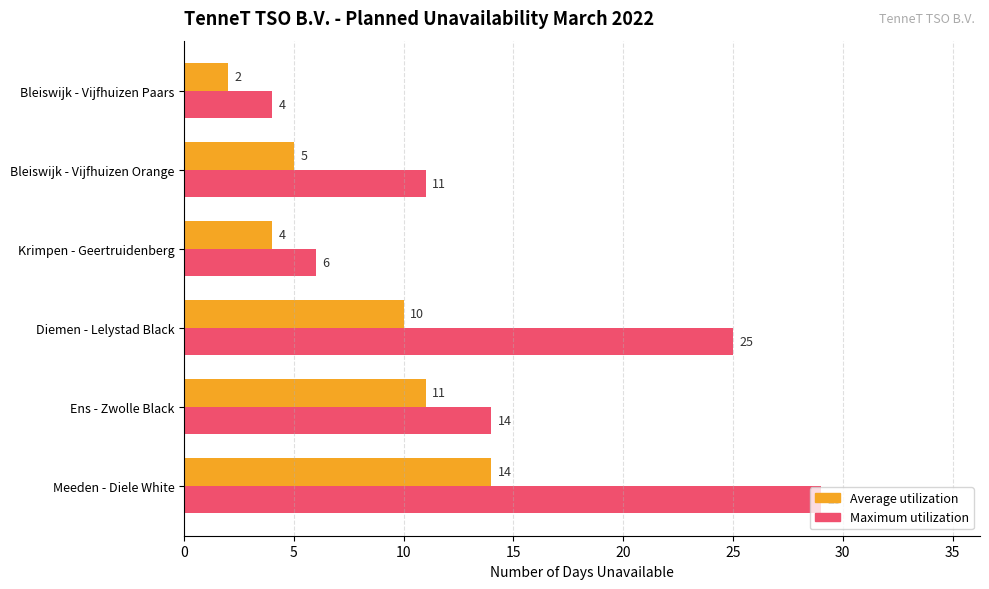

What is the difference between the second highest and minimum values in the Average utilization series?

9